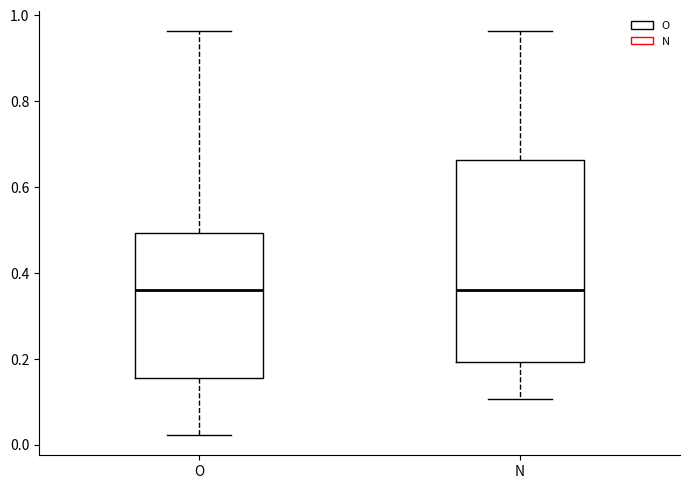

Reading left to right, transcribe this box plot: for each box, give where its median line is, the range the box spans, and where its two whiskers end, as read against the y-axis. The values are not printed on the chart, so give them approximately, as read against the axis.

O: median 0.36, box 0.16 to 0.50, whiskers 0.02 to 0.96
N: median 0.36, box 0.20 to 0.66, whiskers 0.10 to 0.96